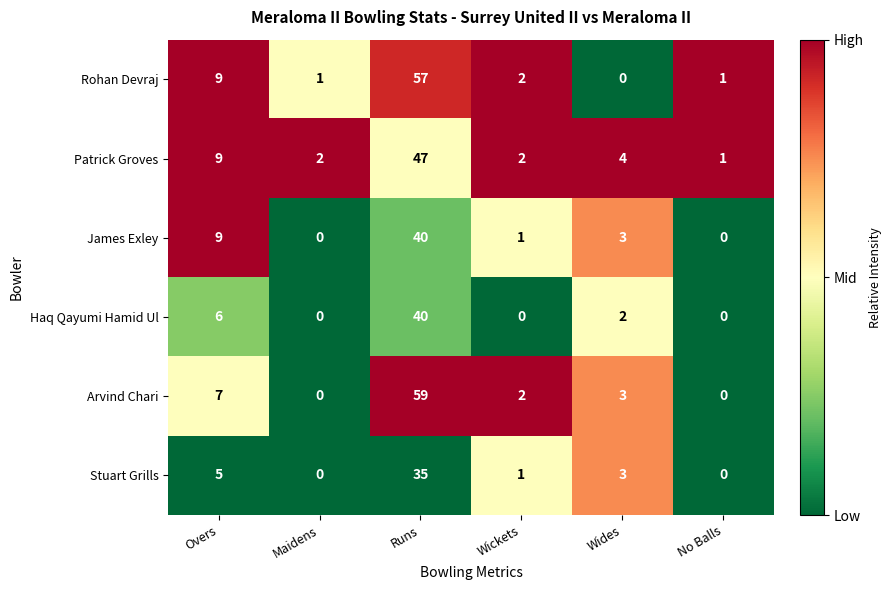

Which series has the widest spread of values?

Arvind Chari